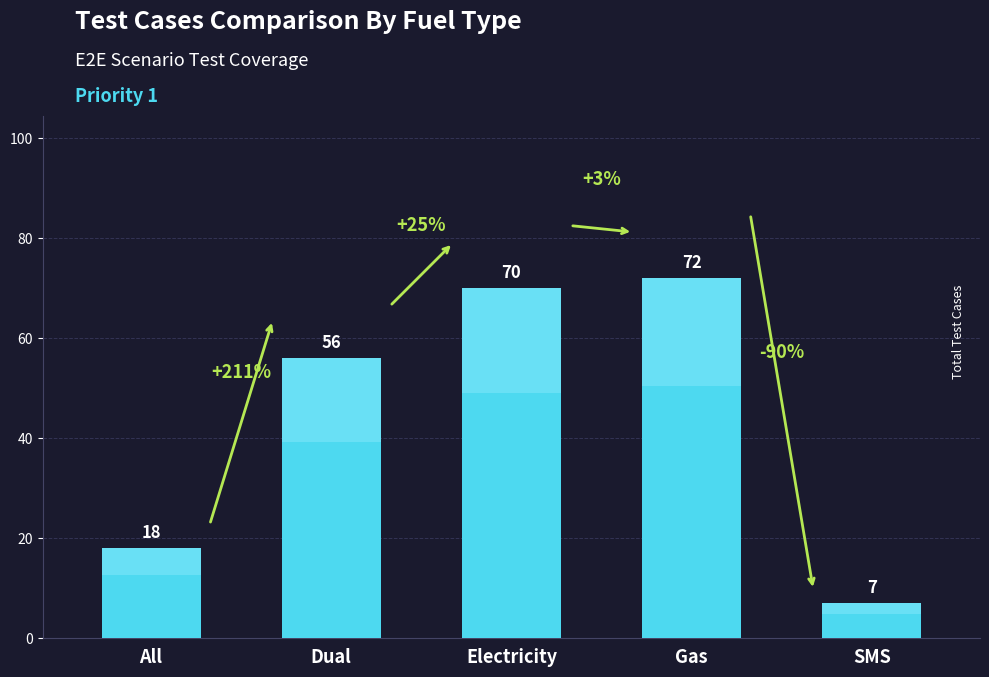

The value at SMS is 11. True or false?

False